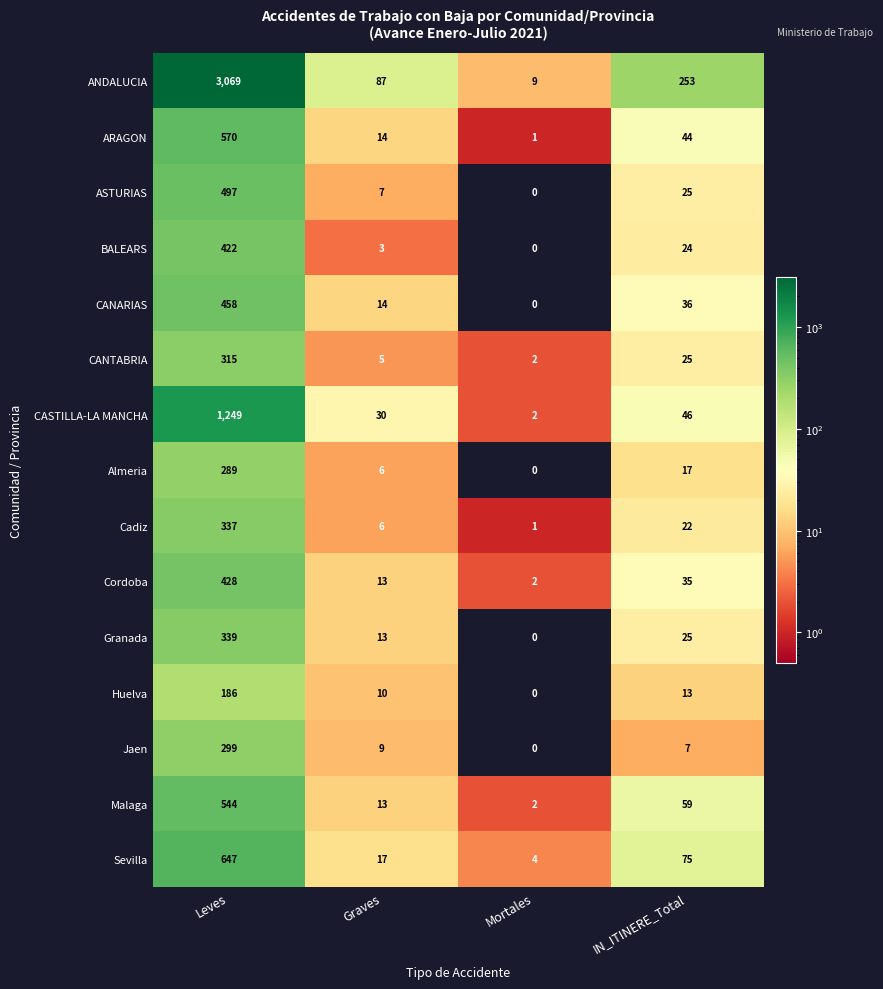

What is the difference between the maximum and minimum values in the CANTABRIA series?

313